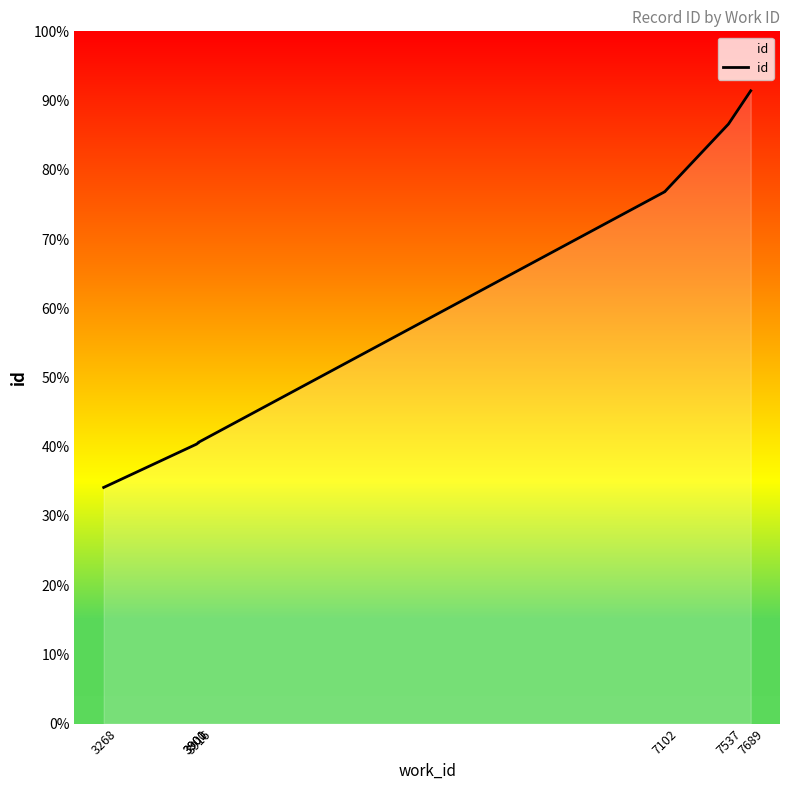

Which label corresponds to the smallest value in the chart?

3268